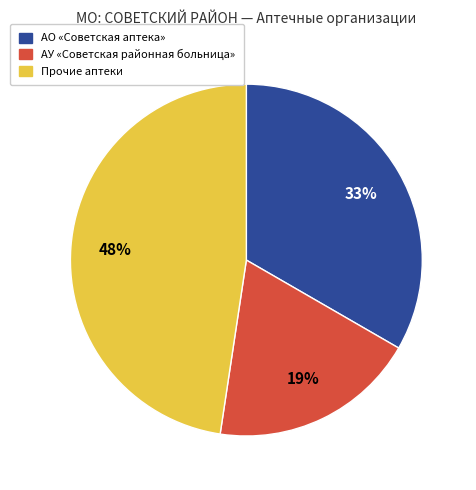

True or false: АО «Советская аптека» accounts for 33% of the total.

True